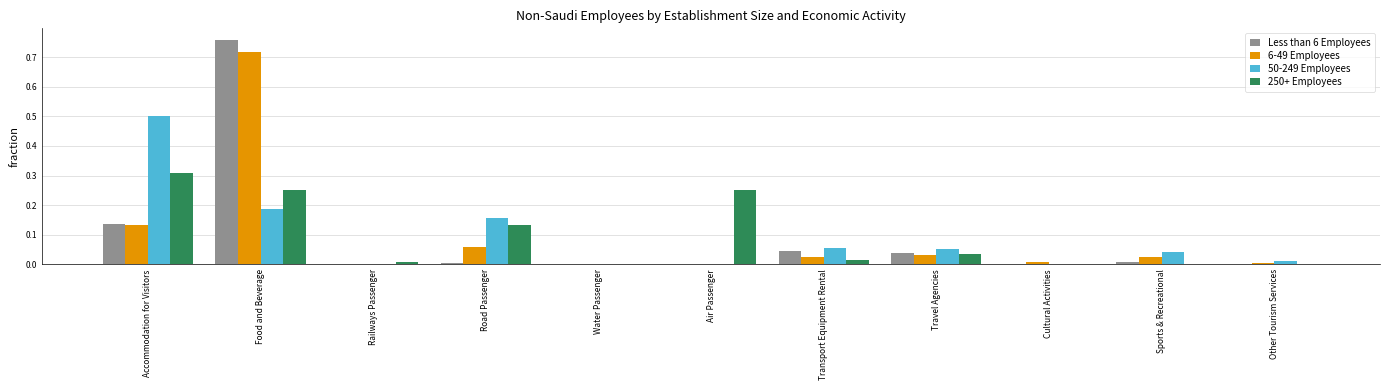

At which category is the sum across all series the highest?

Food and Beverage